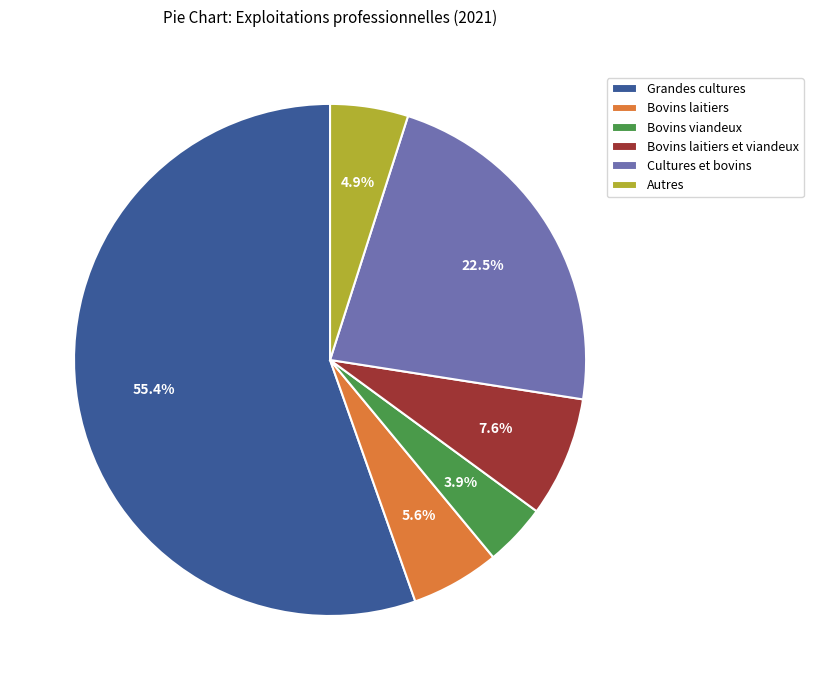

Is it true that Bovins laitiers is 6% of the pie?

True